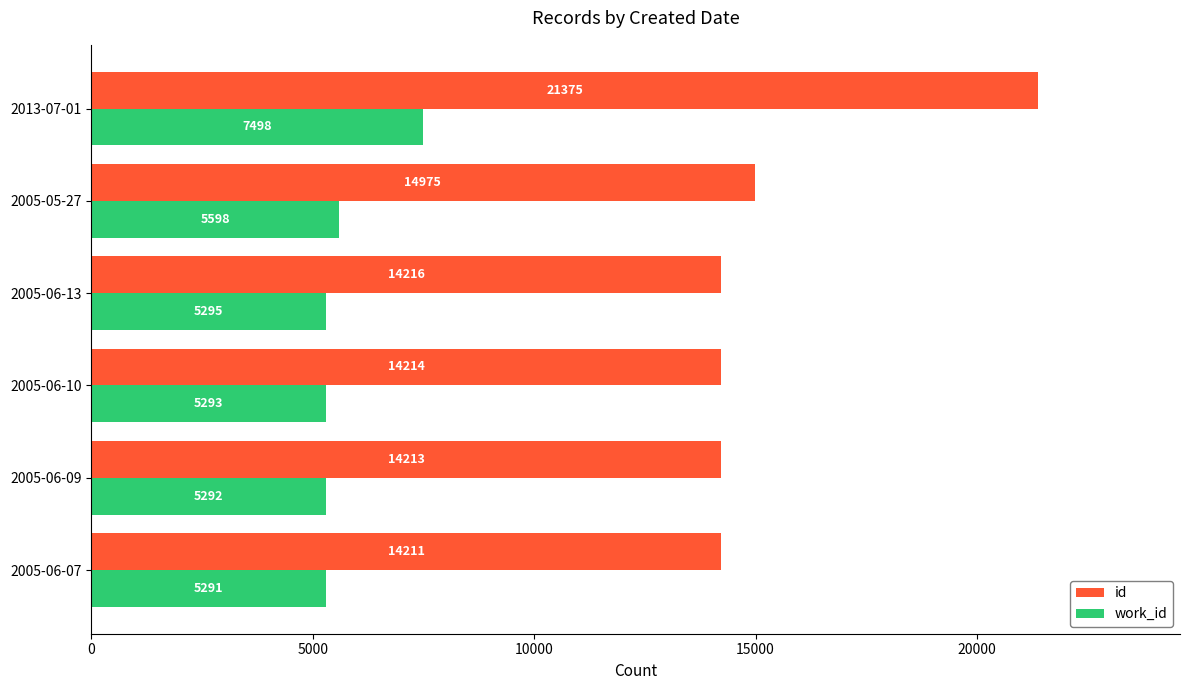

The id series shows 9314 at 2005-06-13. True or false?

False